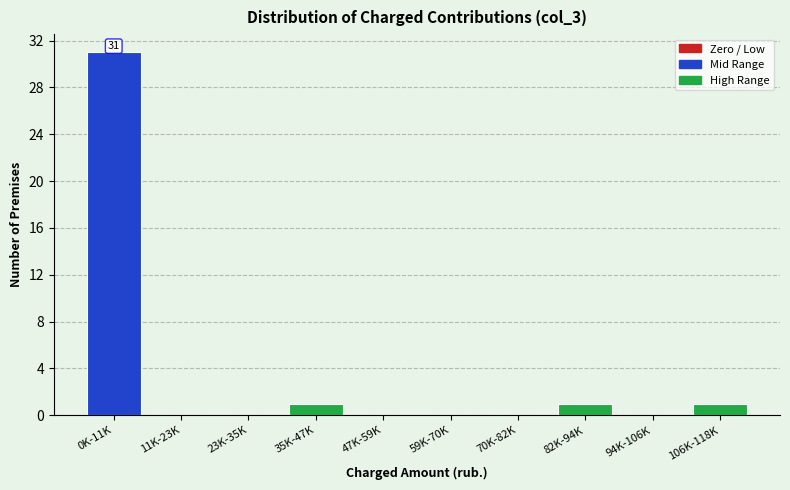

Reading left to right, transcribe all the data shown in this chart.

0K-11K=31	11K-23K=0	23K-35K=0	35K-47K=1	47K-59K=0	59K-70K=0	70K-82K=0	82K-94K=1	94K-106K=0	106K-118K=1